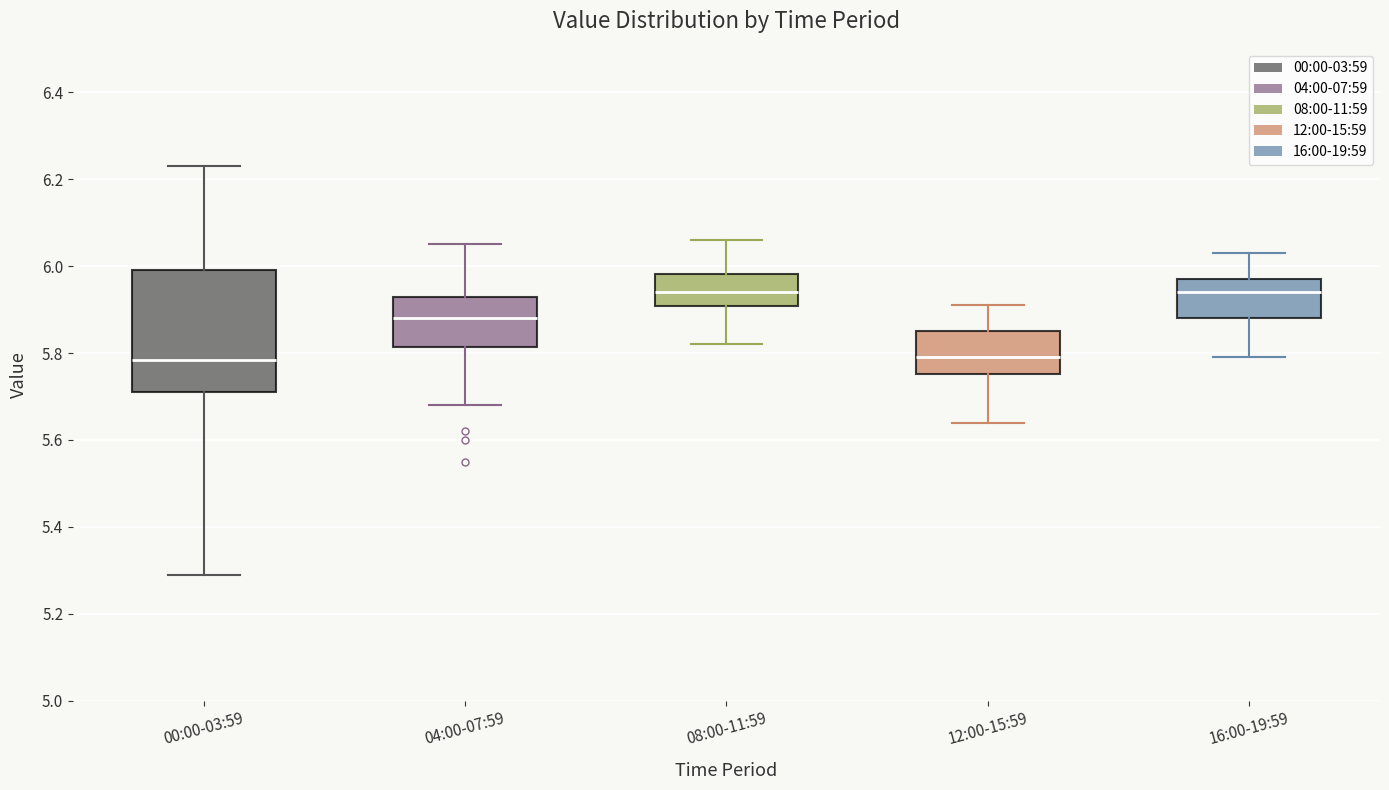

Reading left to right, read every box against the y-axis: the position of its median line, the range the box covers, and the ends of its whiskers. The values are not printed on the chart, so give them approximately, as read against the axis.

00:00-03:59: median 5.78, box 5.72 to 6.00, whiskers 5.30 to 6.24
04:00-07:59: median 5.88, box 5.82 to 5.94, whiskers 5.68 to 6.06
08:00-11:59: median 5.94, box 5.90 to 5.98, whiskers 5.82 to 6.06
12:00-15:59: median 5.80, box 5.76 to 5.86, whiskers 5.64 to 5.92
16:00-19:59: median 5.94, box 5.88 to 5.98, whiskers 5.80 to 6.04